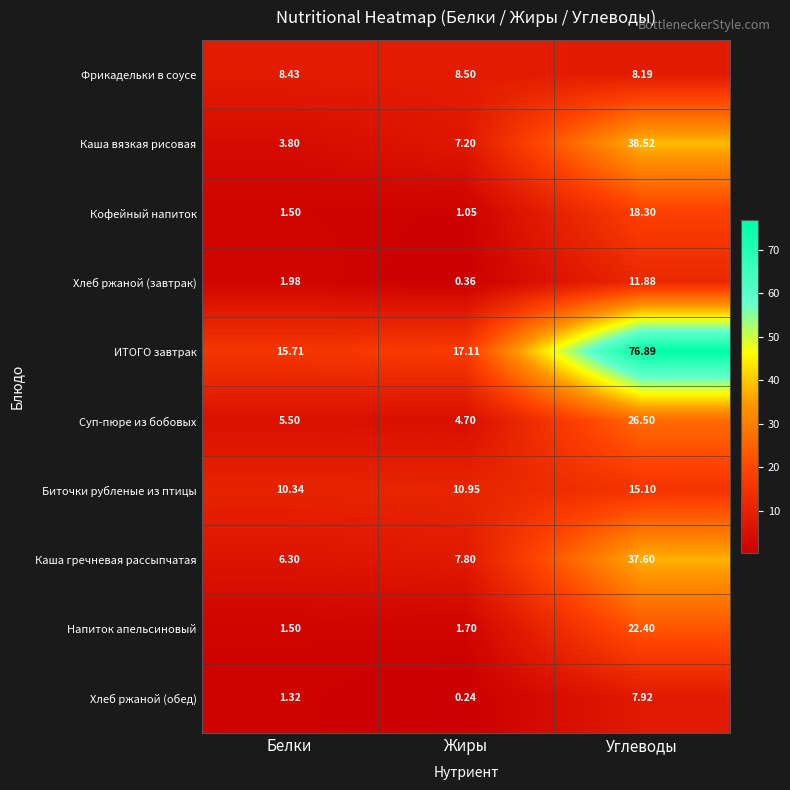

Rank the series by their maximum value, from lowest to highest.

Хлеб ржаной (обед), Фрикадельки в соусе, Хлеб ржаной (завтрак), Биточки рубленые из птицы, Кофейный напиток, Напиток апельсиновый, Суп-пюре из бобовых, Каша гречневая рассыпчатая, Каша вязкая рисовая, ИТОГО завтрак